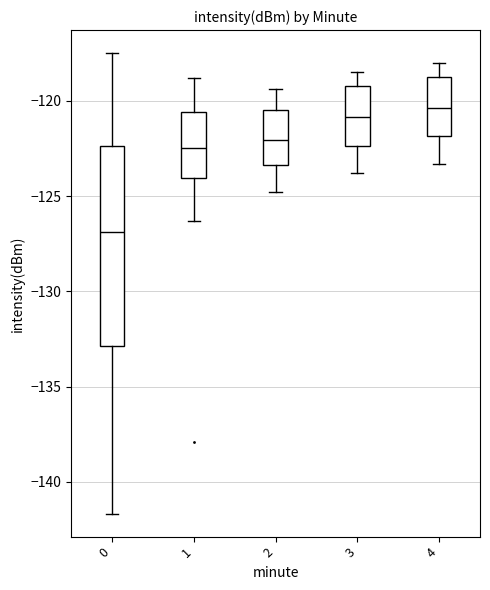

Where does the lower whisker of the box at x = 3 end on the y-axis? The values are not printed on the chart, so give them approximately, as read against the axis.

-124.0